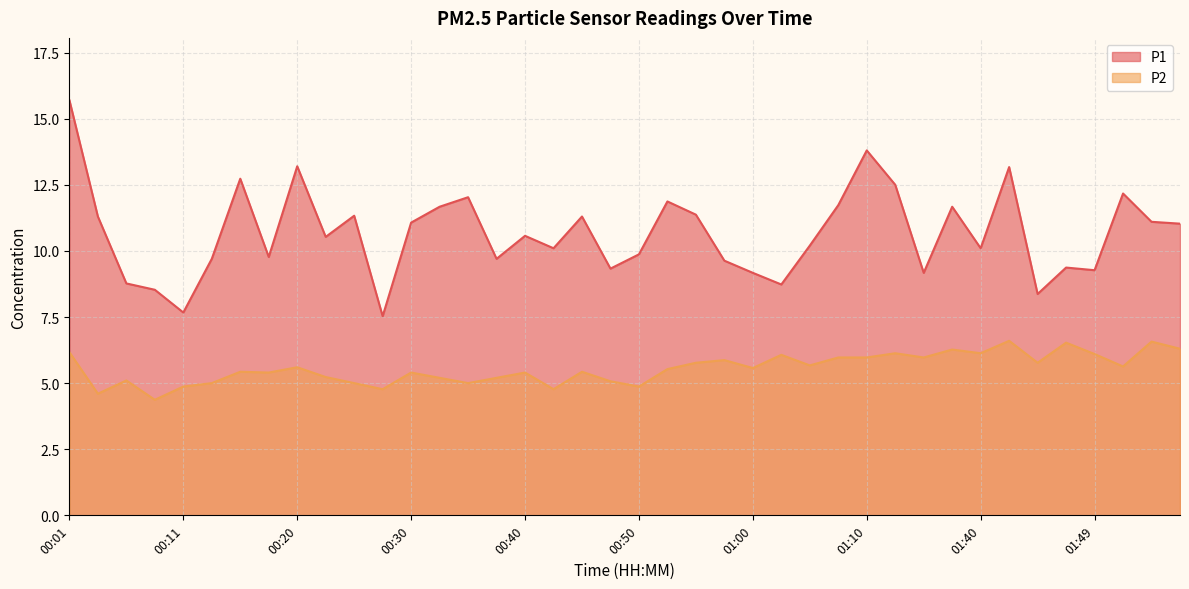

At which label is P2 closest to 5?

00:13